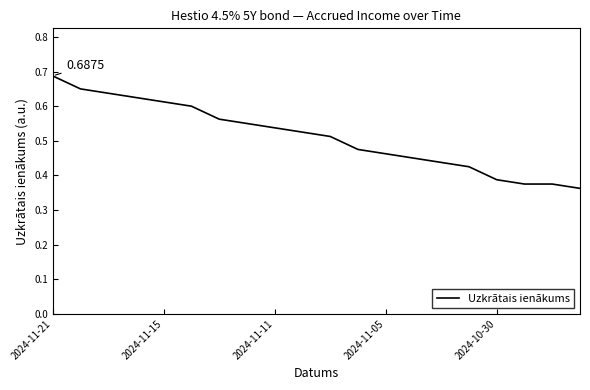

What is the difference between the maximum and minimum values?

0.3